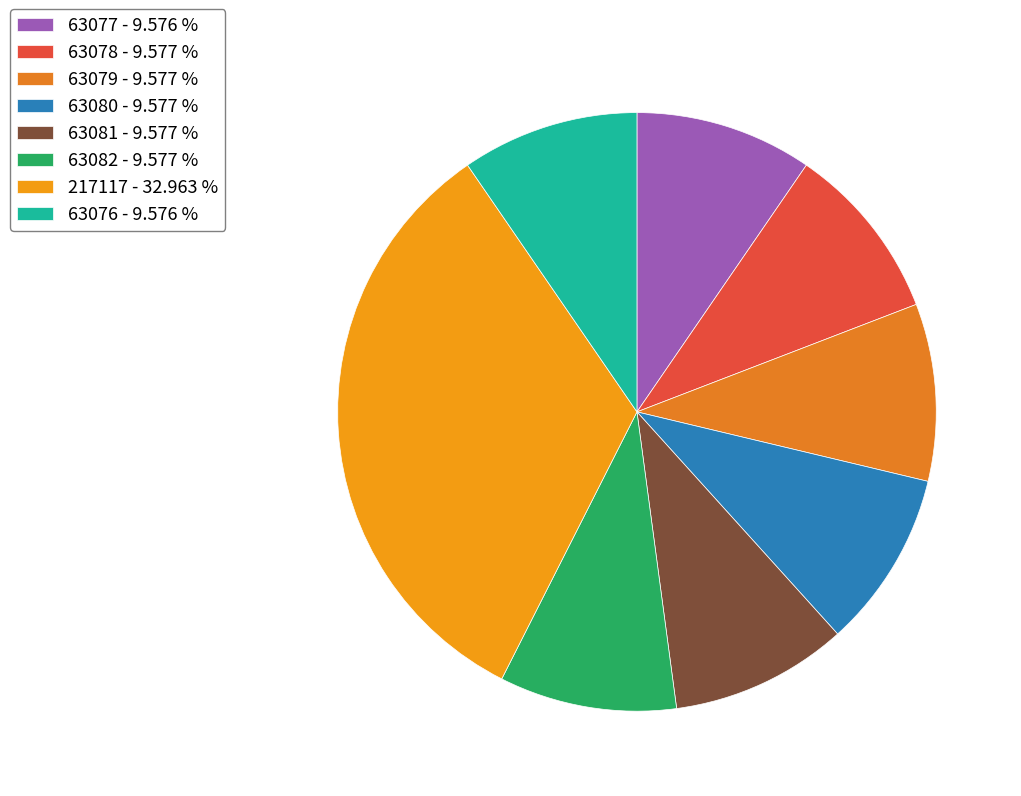

True or false: 63076 accounts for 10% of the total.

True